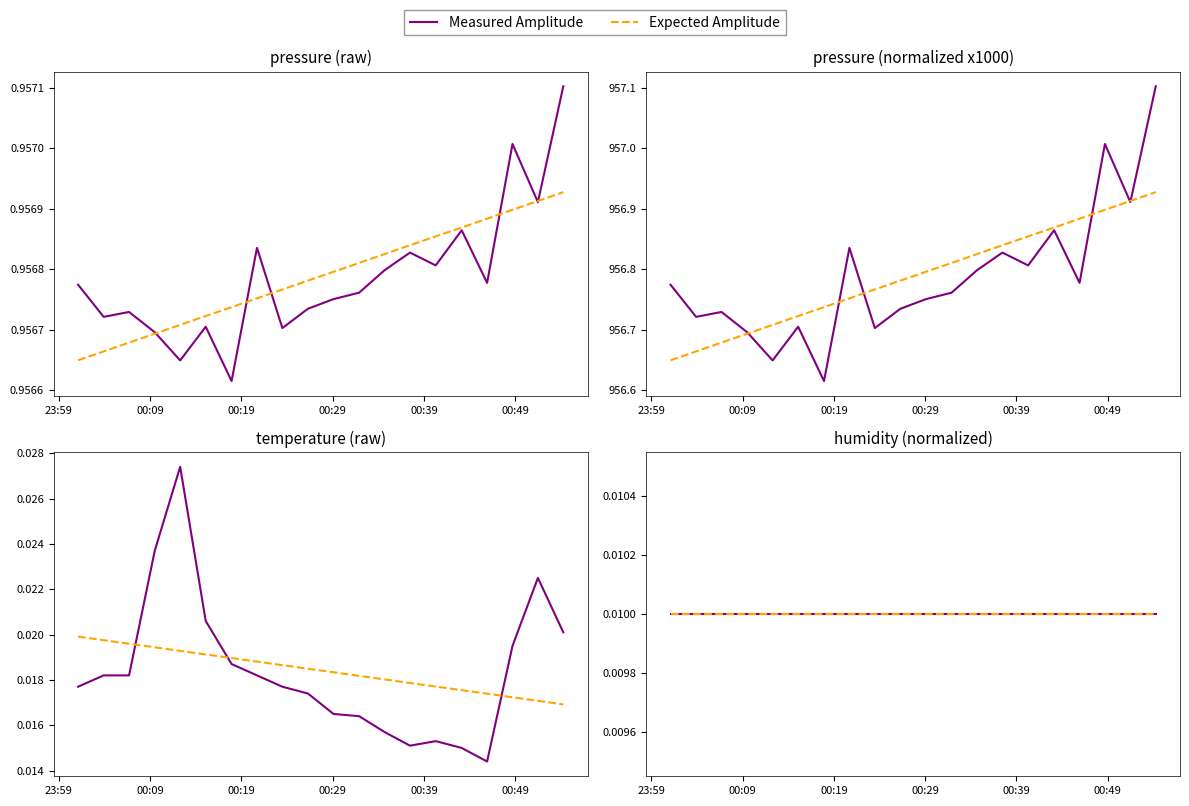

True or false: pressure has more than 0 points higher than both neighbors.

True